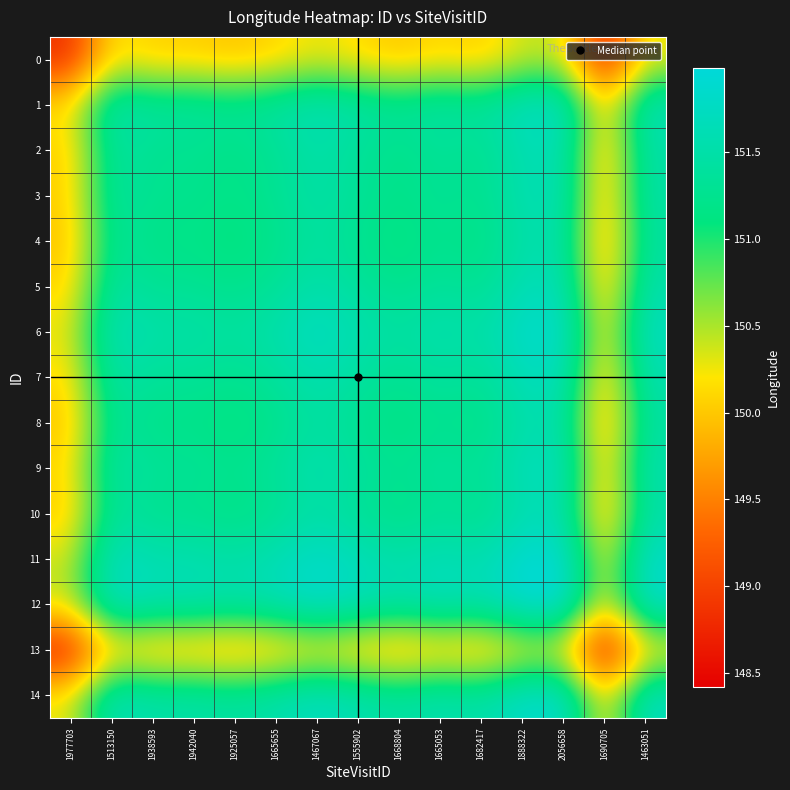

At how many categories does at least one series exceed 151?

13